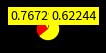

Count the number of slices in the pie.

12